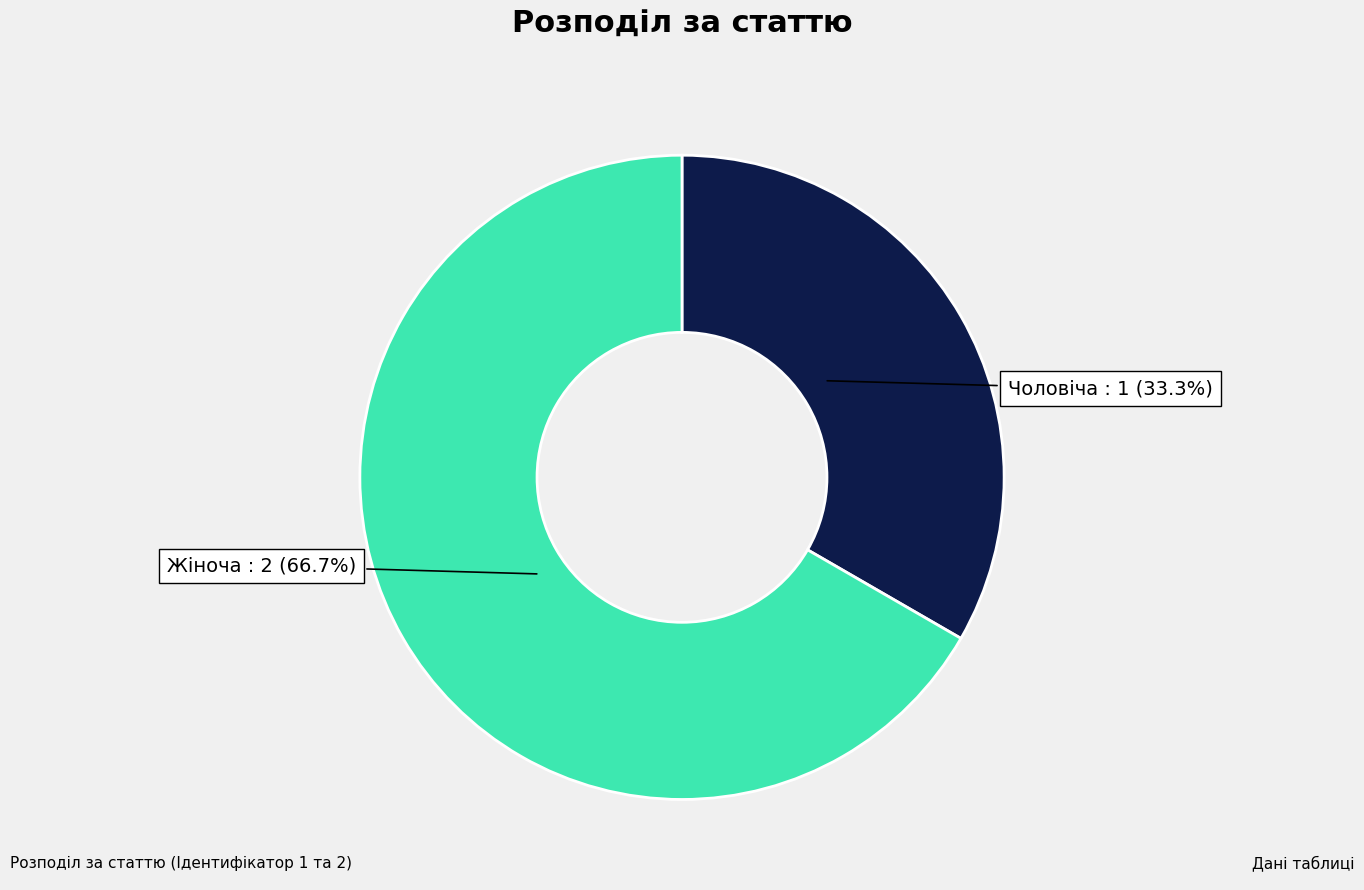

Is there a majority slice in this chart?

Yes